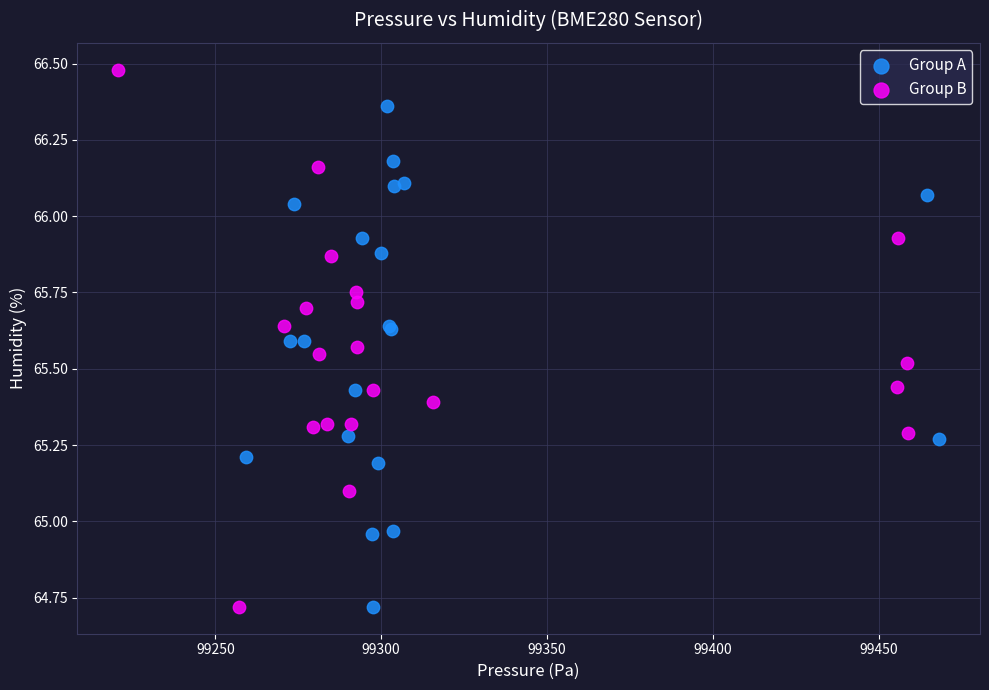

Which series reaches the maximum Y coordinate?

Group B